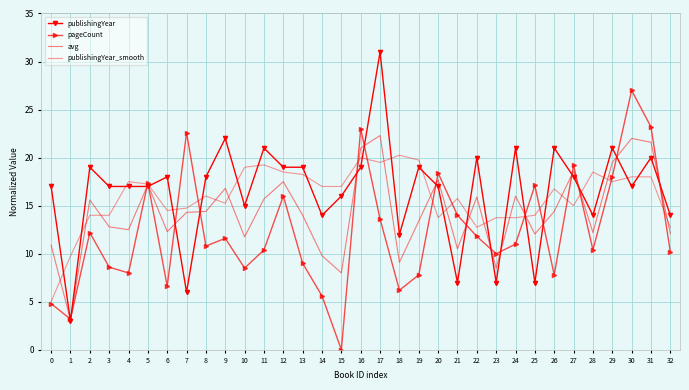

Does the chart have visible grid lines?

Yes